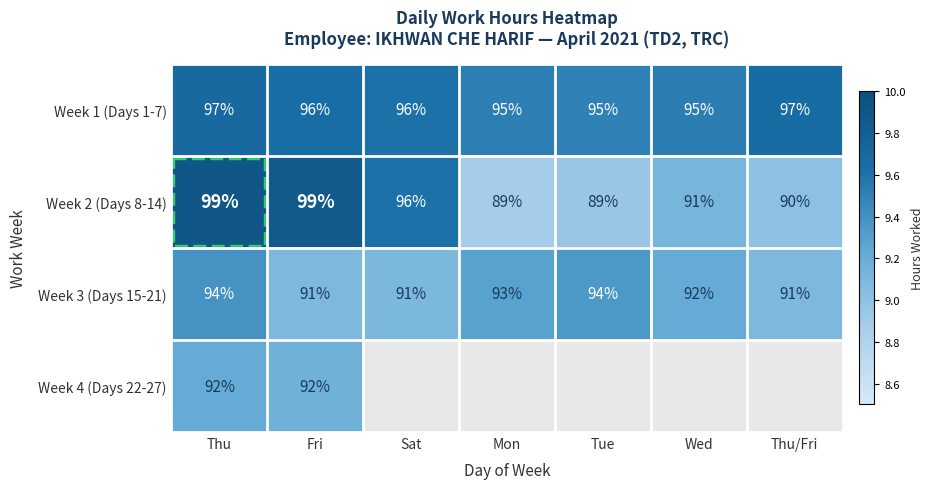

At Fri, list the series in order from largest to smallest.

Week 2 (Days 8-14), Week 1 (Days 1-7), Week 4 (Days 22-27), Week 3 (Days 15-21)